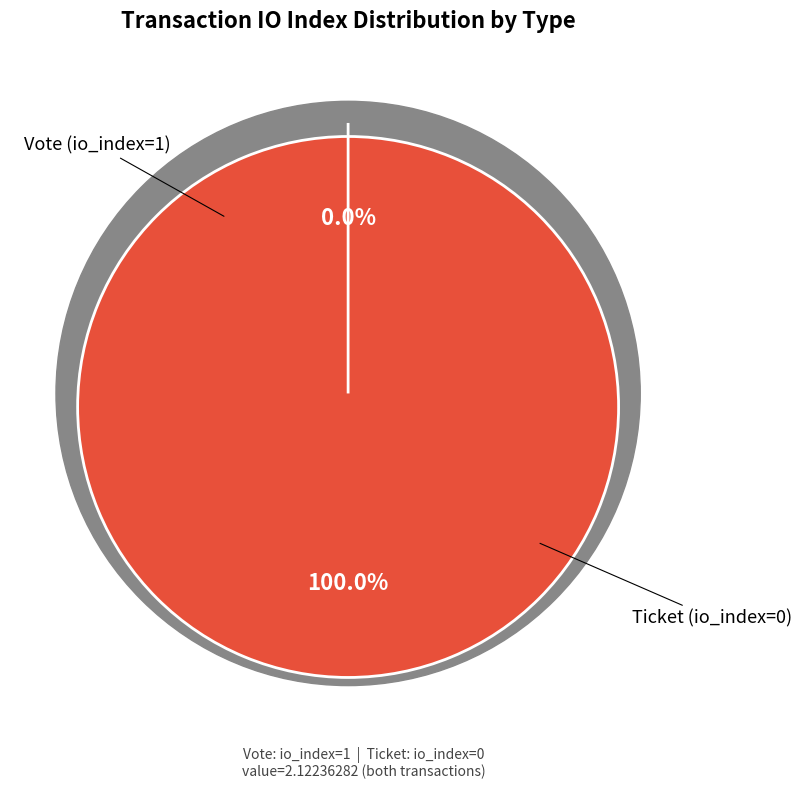

Count the number of slices in the pie.

2